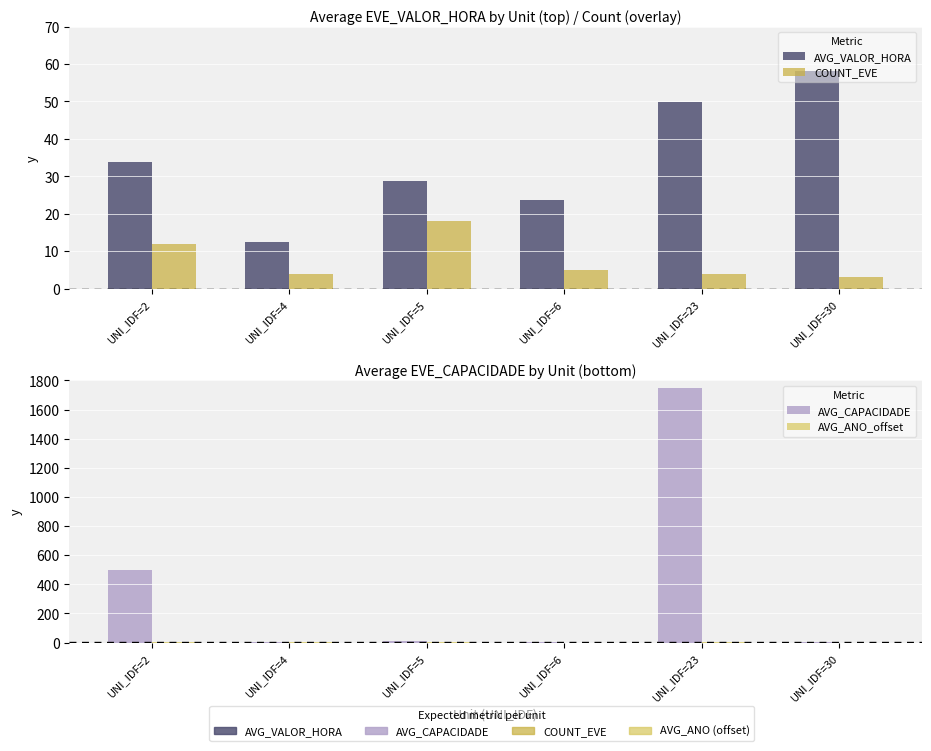

At which category does the chart reach its minimum across all series?

UNI_IDF=6